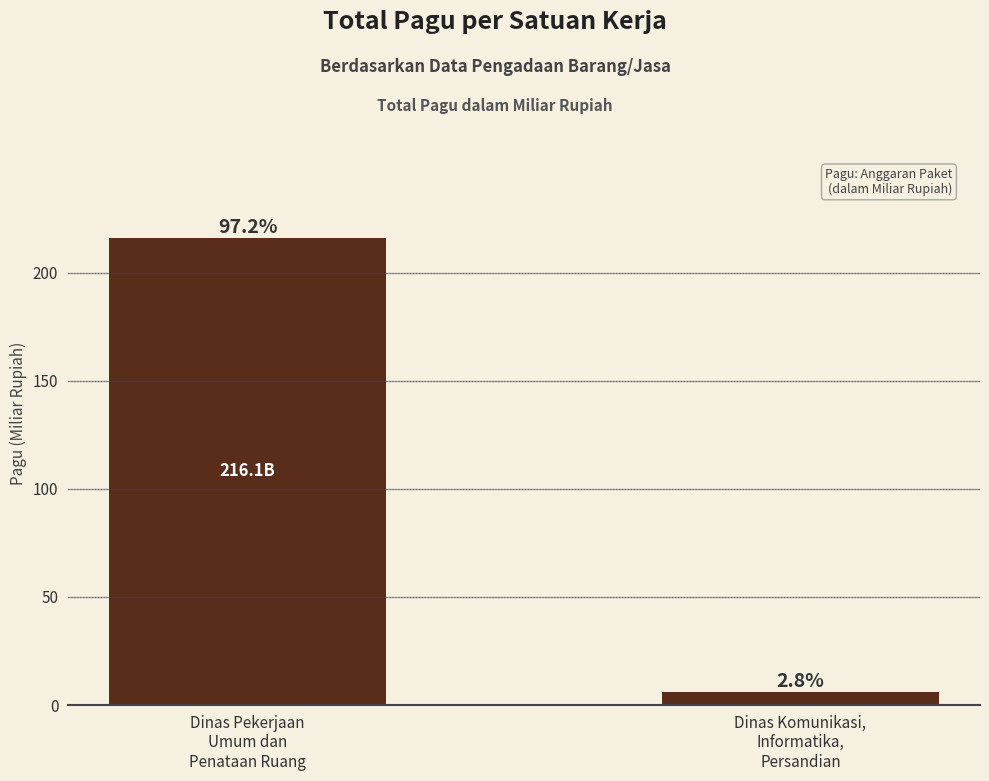

True or false: the data shows 216.1 at Dinas Pekerjaan
Umum dan
Penataan Ruang.

True